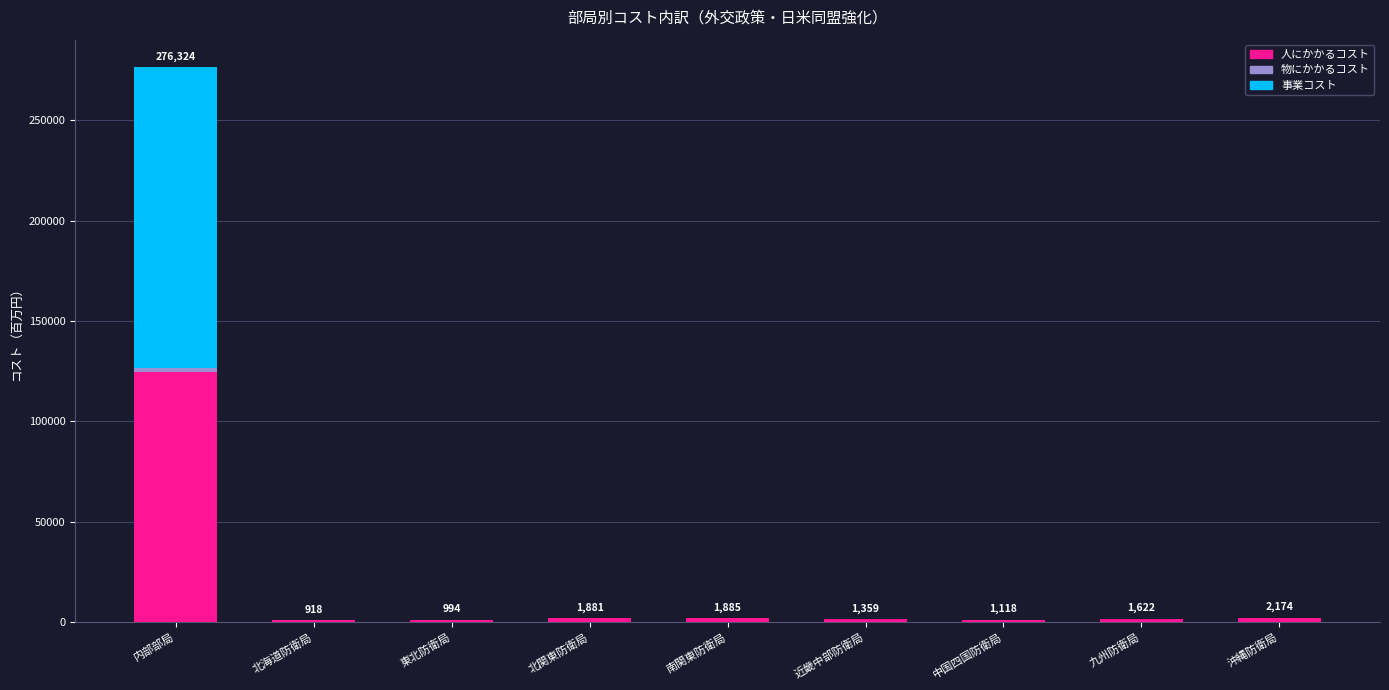

At which category is the sum across all series the highest?

内部部局